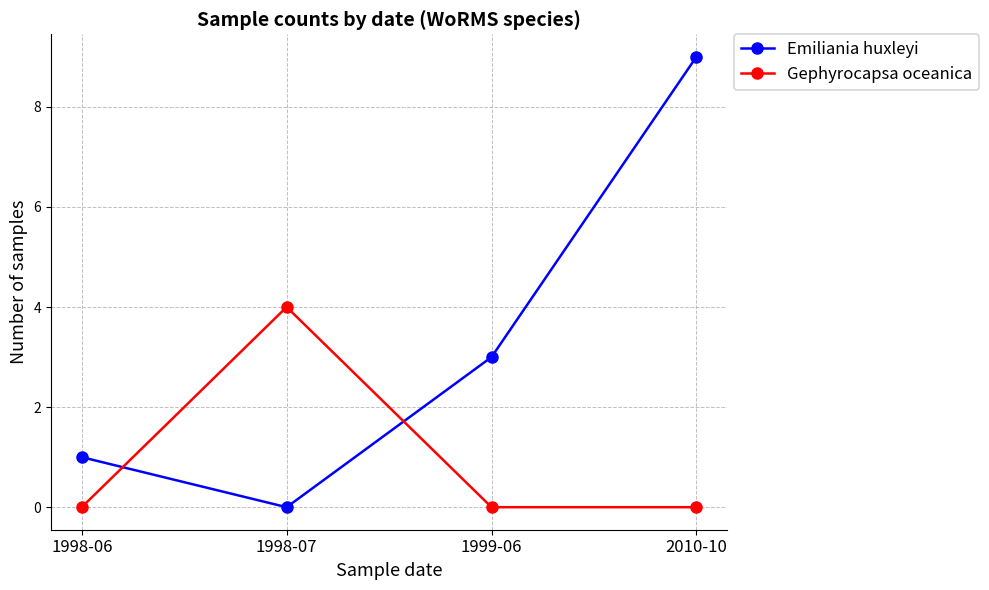

Read the Emiliania huxleyi value at 2010-10.

9